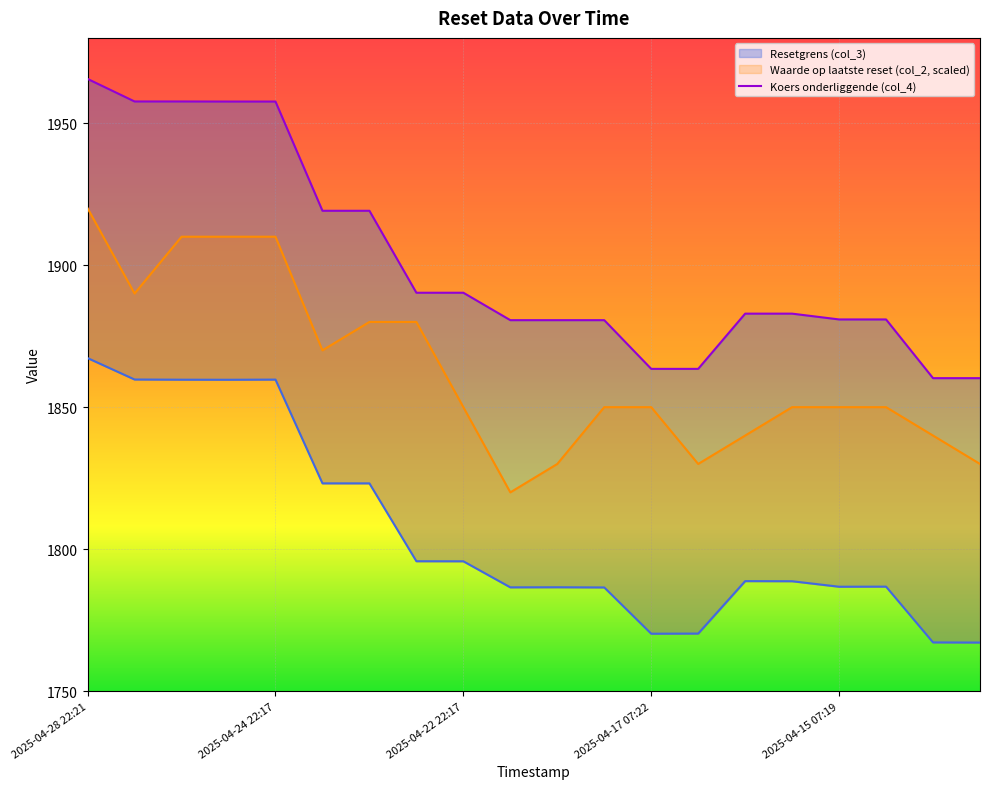

What is the difference between the highest and lowest values at 14?

94.2